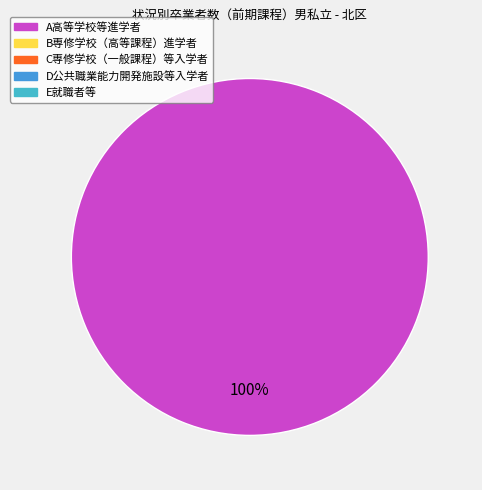

Is there a majority slice in this chart?

Yes